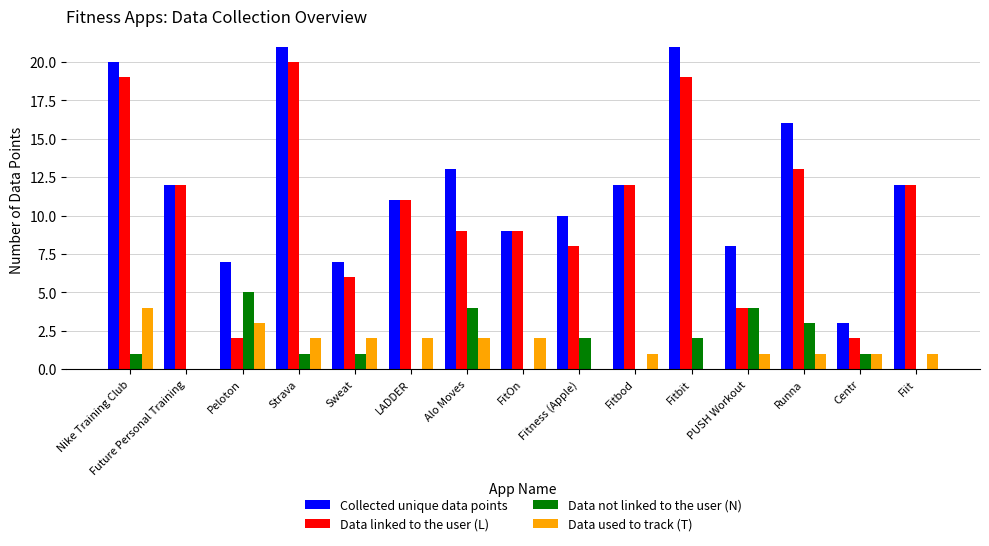

Which series has the largest total across all categories?

Collected unique data points